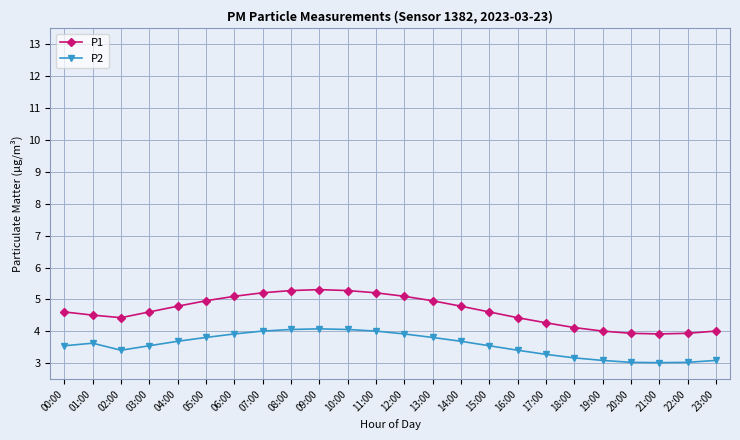

In P2, how many points are lower than both neighbors (excluding endpoints)?

2